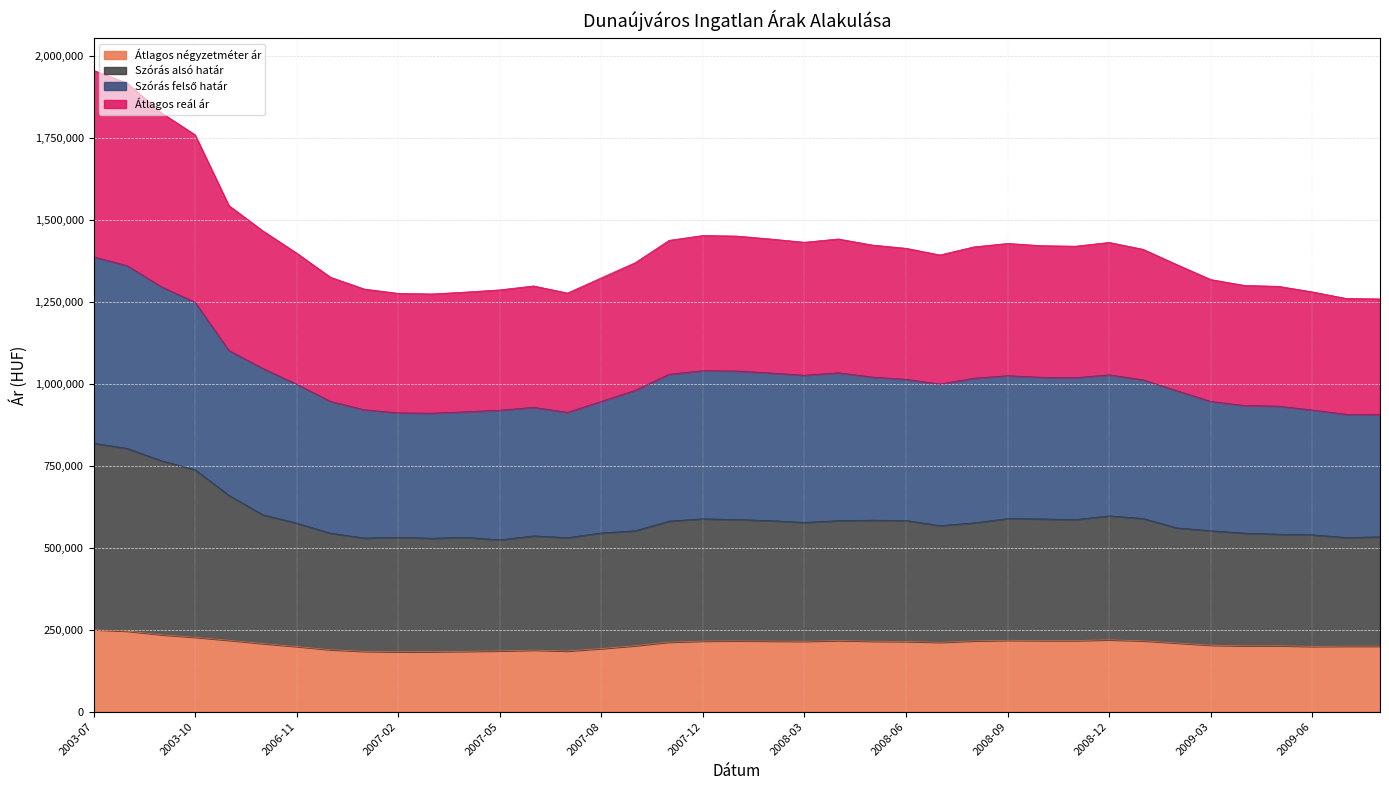

What is the label of the 21st point from the right?

2007-12